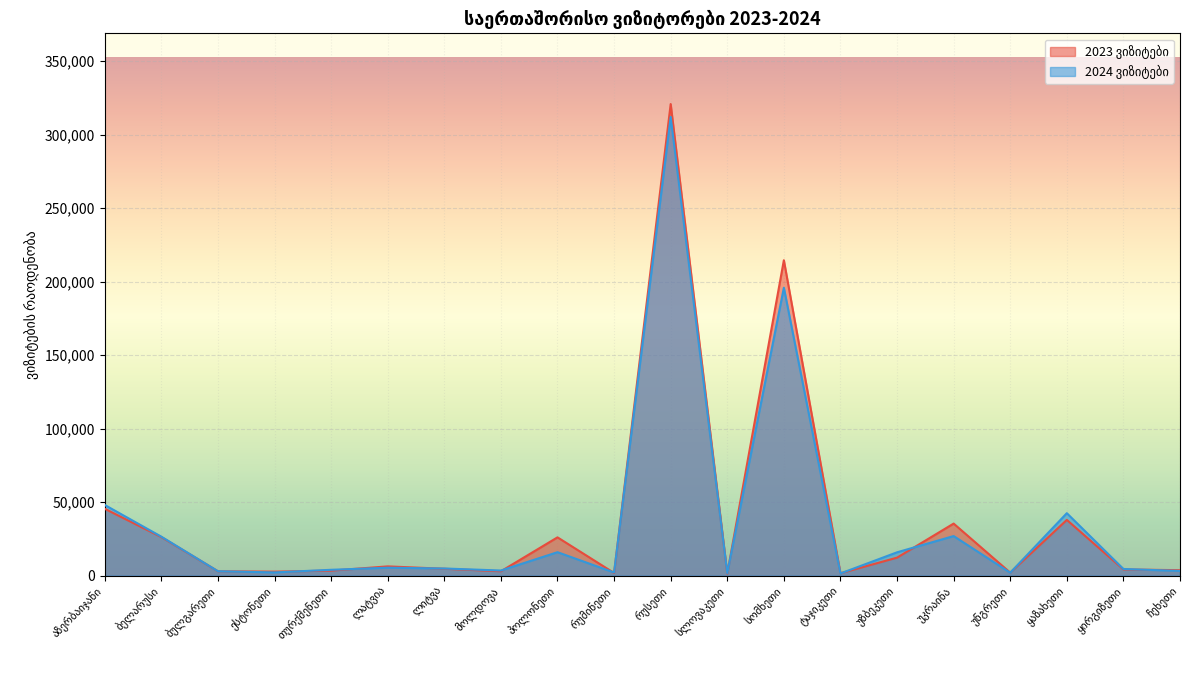

At which label does 2024 ვიზიტები reach its peak?

რუსეთი